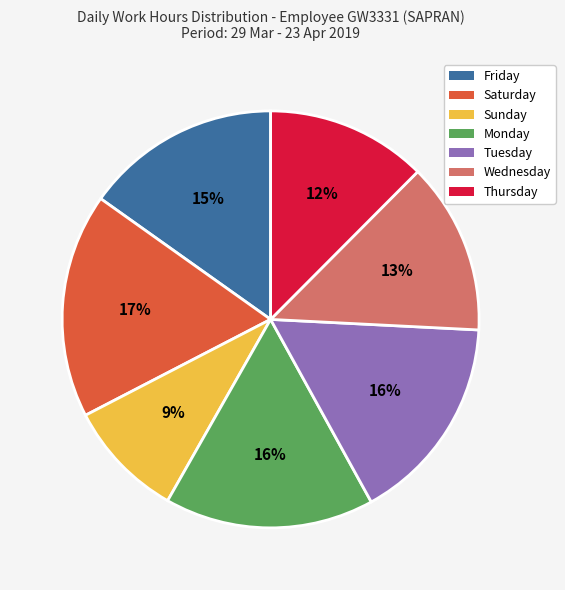

Is the sum of Friday and Tuesday greater than half?

No